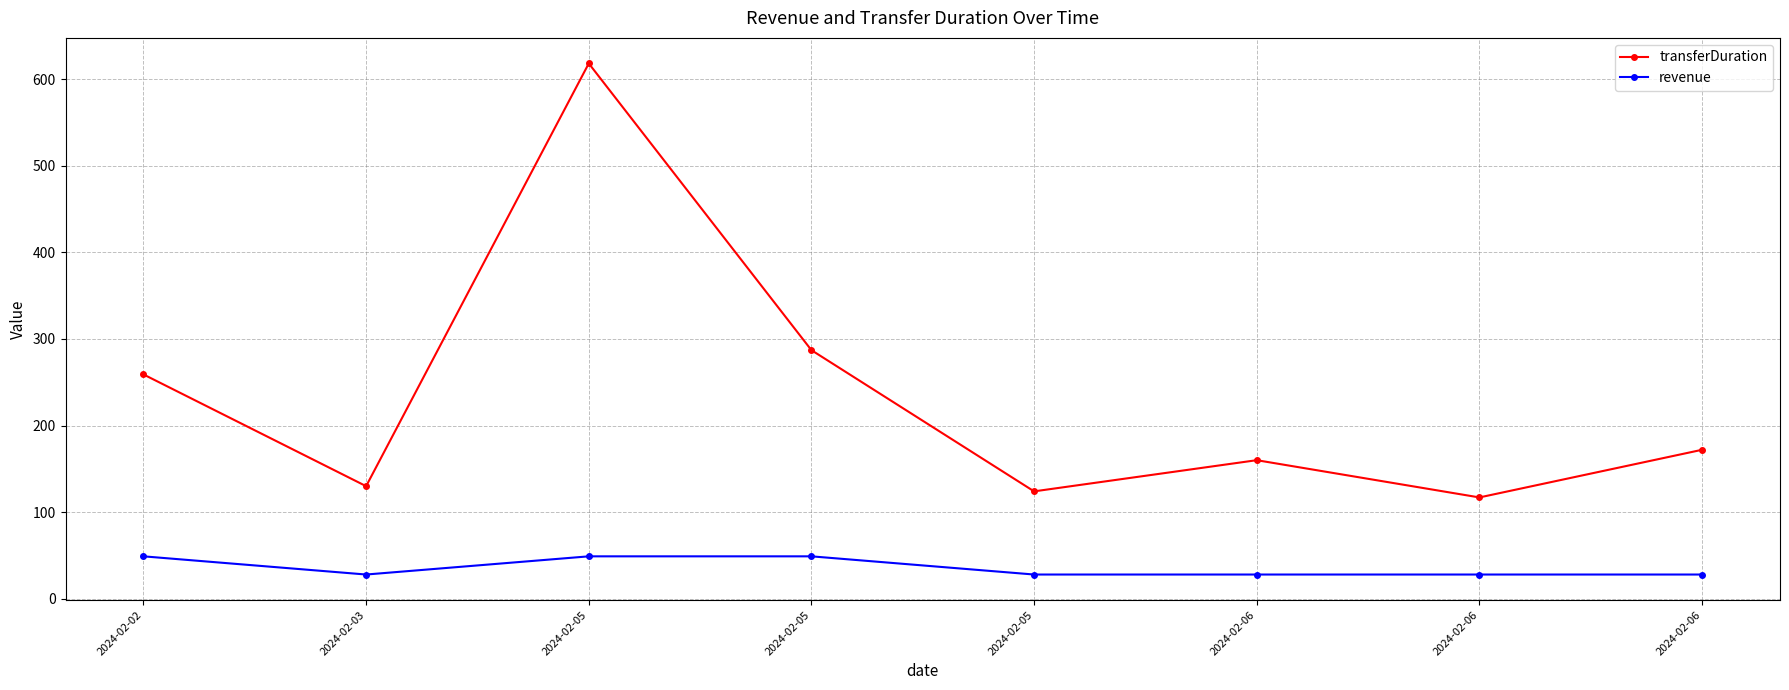

Count the number of data series in this chart.

2